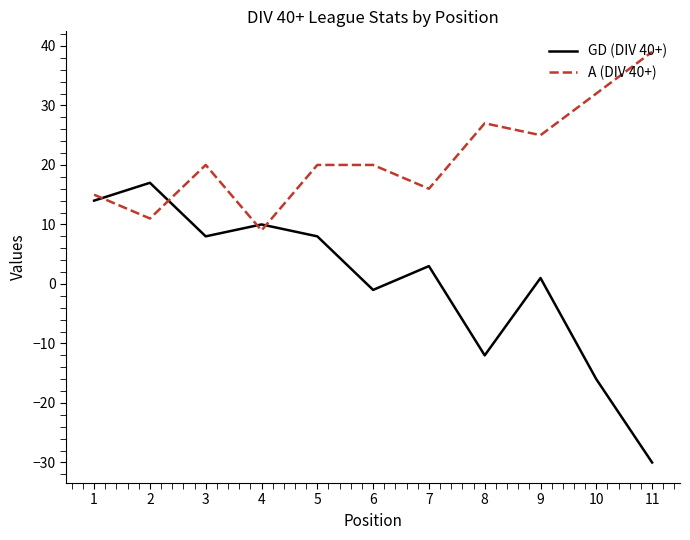

True or false: A (DIV 40+) and GD (DIV 40+) intersect in this chart.

True